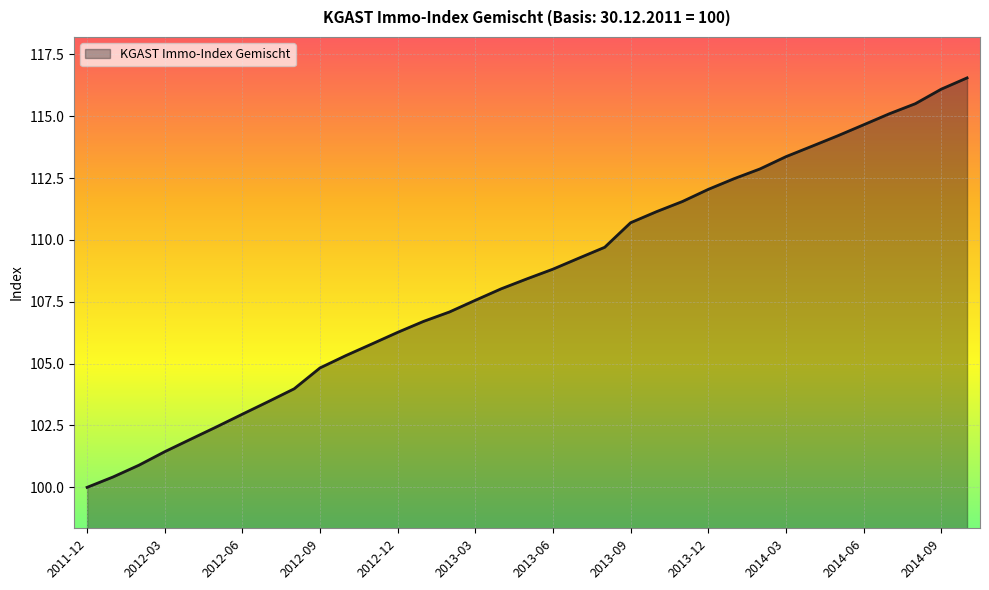

What is the smallest value displayed?

100.0